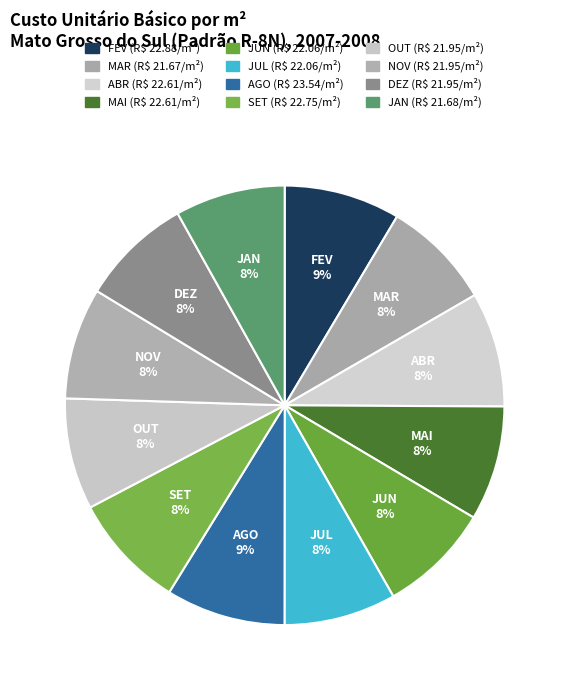

Which category has the smallest portion of the pie?

MAR